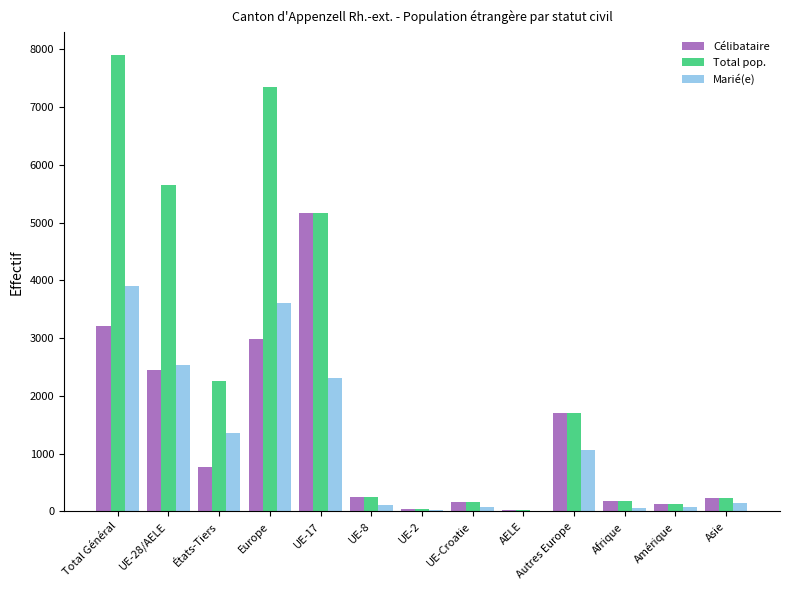

The Total pop. series shows 1274 at États-Tiers. True or false?

False